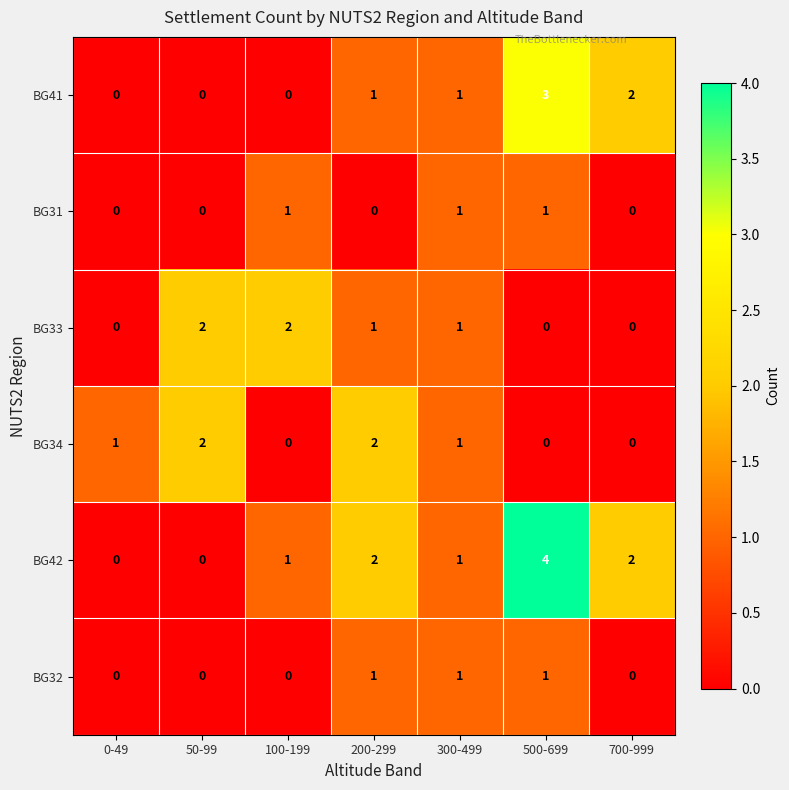

What is the sum of all BG42 values?

10